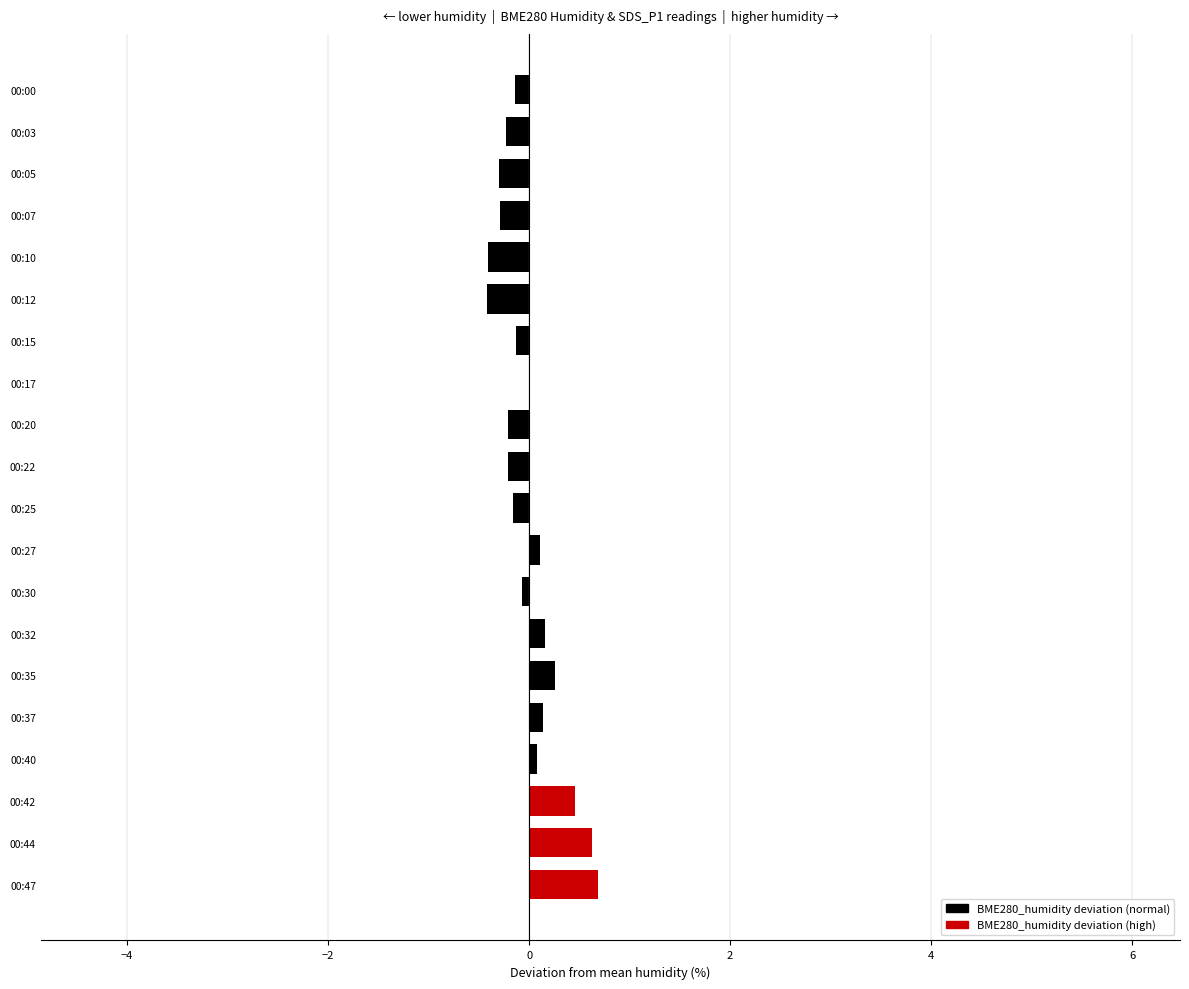

How many distinct data groups are displayed?

1